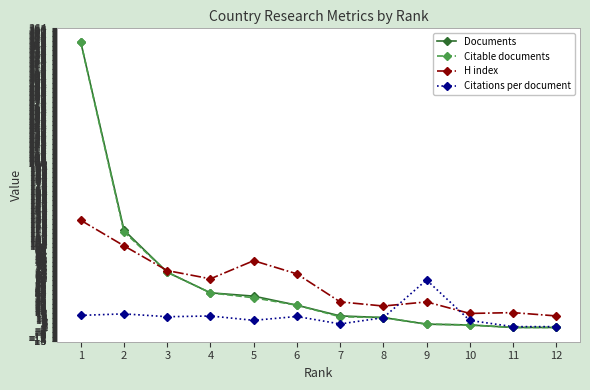

What is the sum of the H index values at 10 and 1?

149.0